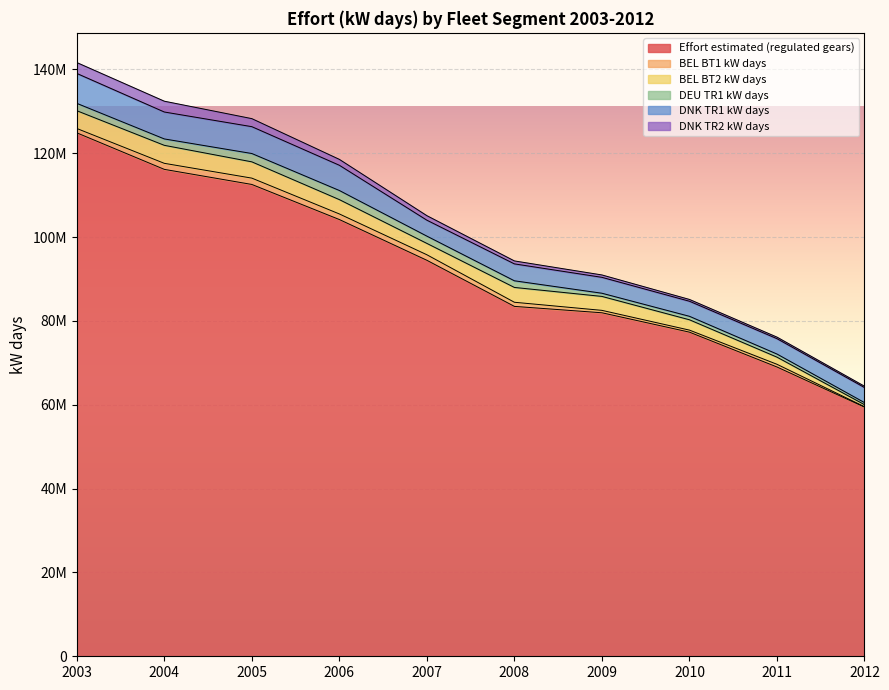

Which series has the largest total across all categories?

Effort estimated (regulated gears)